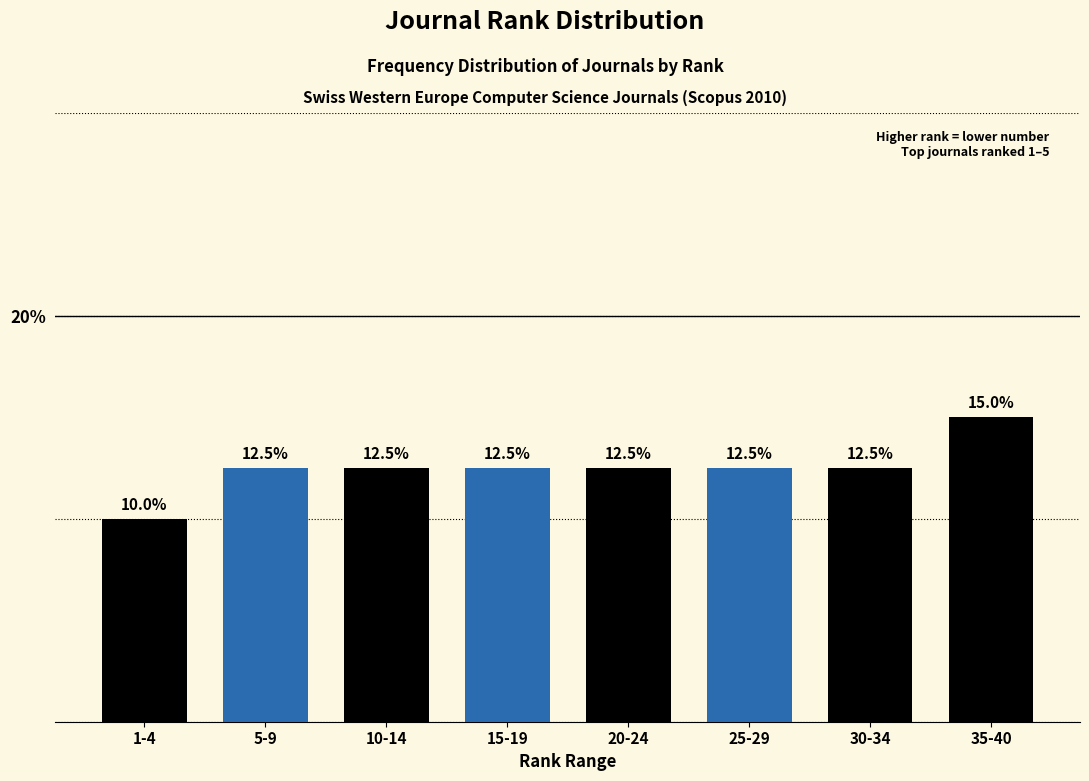

Reading left to right, what are all the values shown in this chart?

10.0	12.5	12.5	12.5	12.5	12.5	12.5	15.0